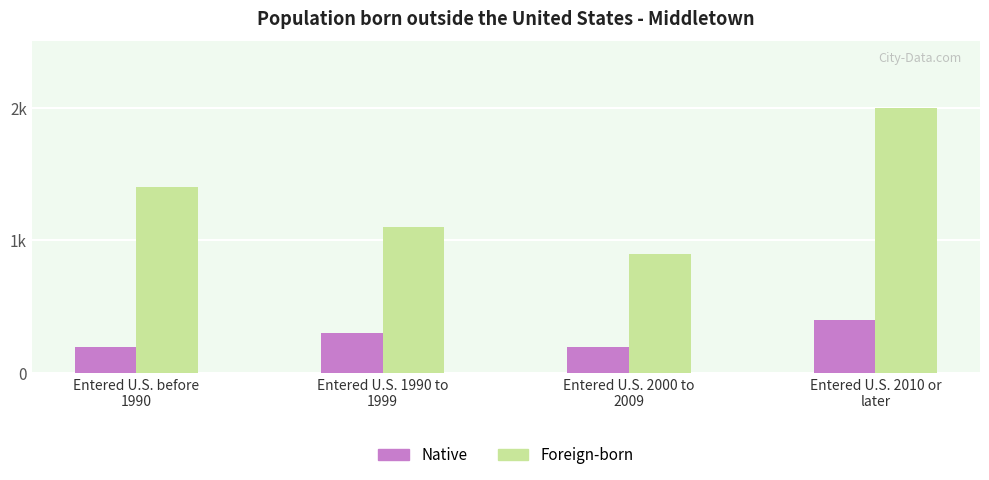

What is the spread (max minus min) of values at Entered U.S. 2010 or
later?

1600